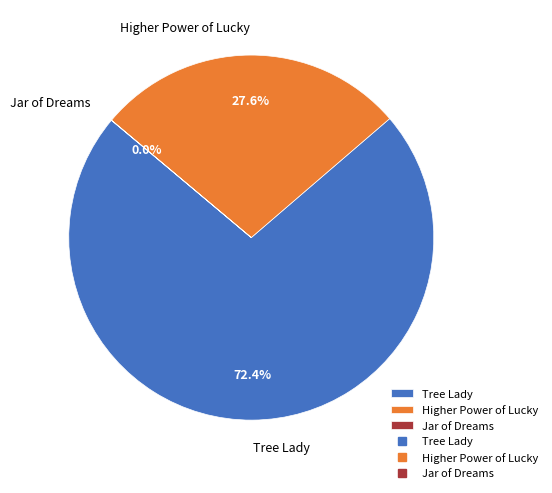

What is the majority slice?

Tree Lady